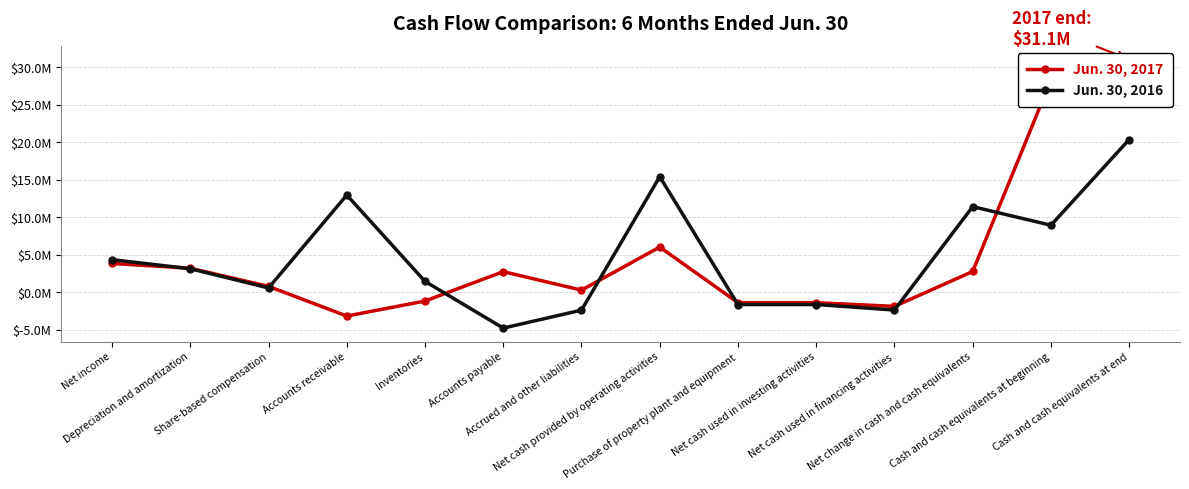

How many lines are shown in the chart?

2